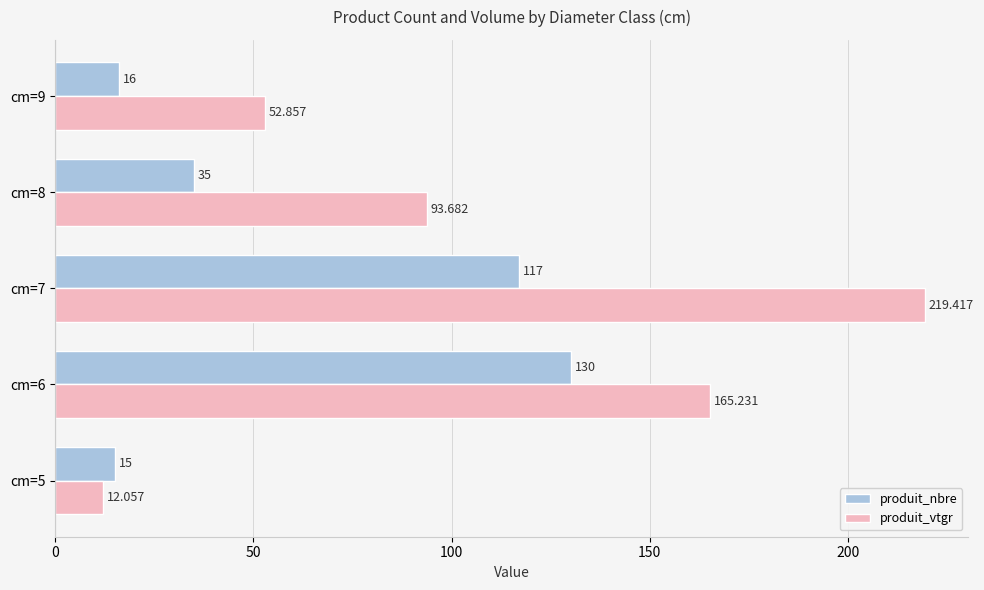

Which series has the largest range (max minus min)?

produit_vtgr